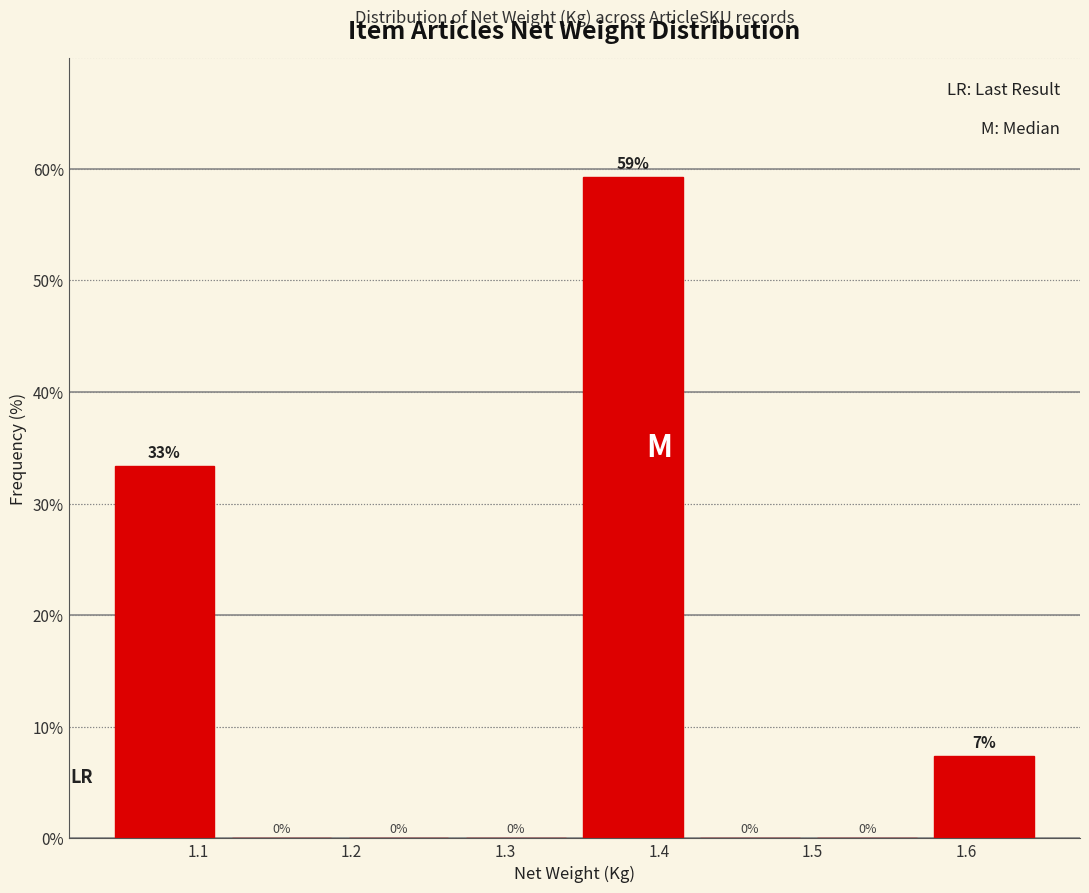

Over which range of the x-axis is the bar tallest?

1.35 to 1.42